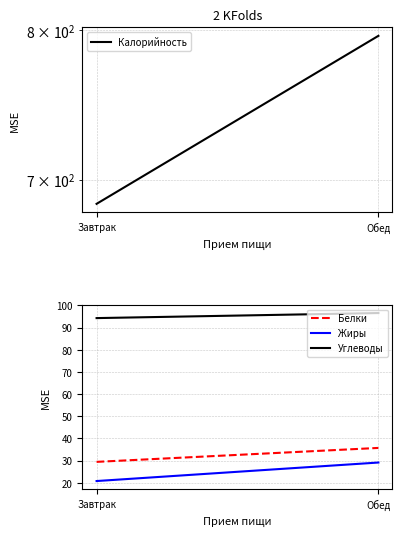

At how many categories does at least one series exceed 495?

2